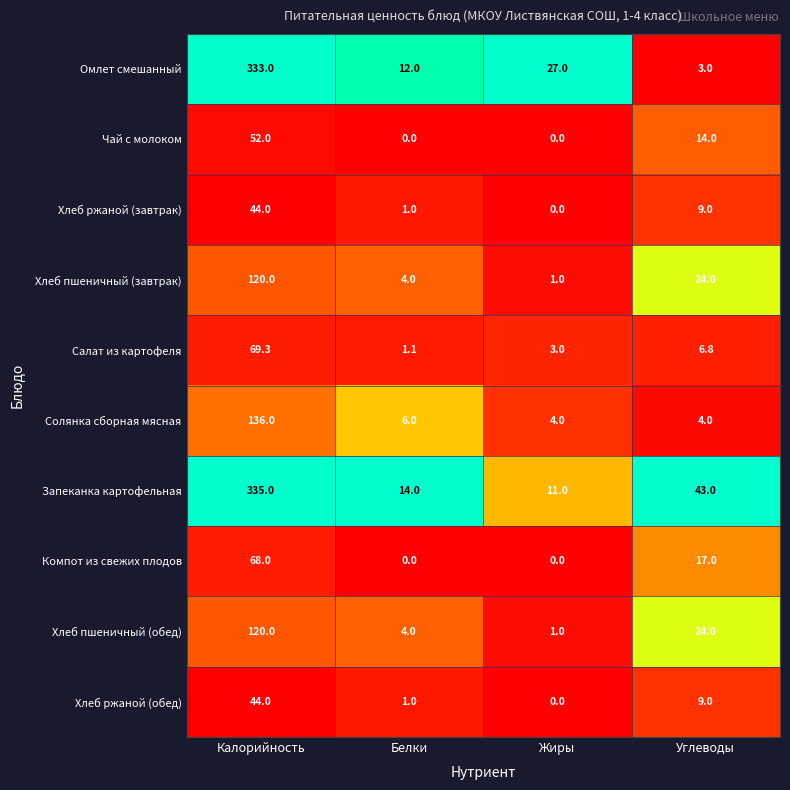

At which category does the chart reach its peak across all series?

Калорийность